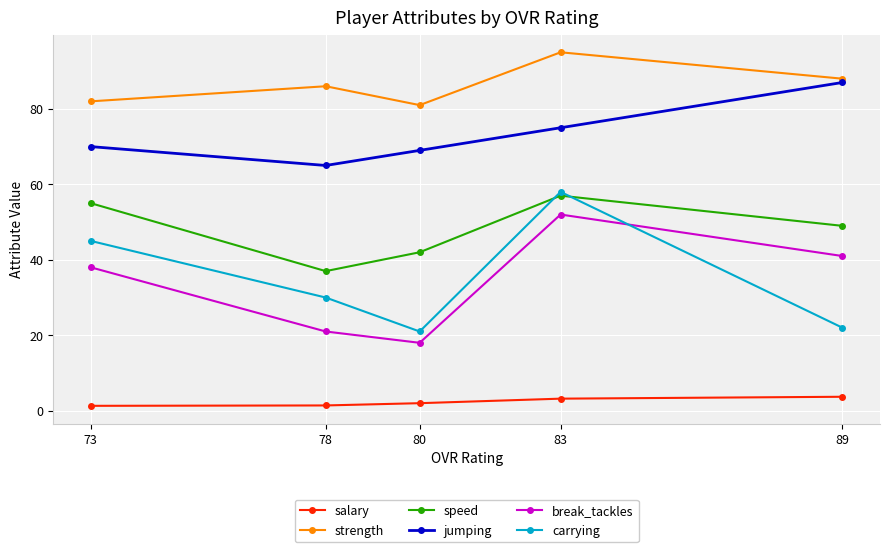

What is the maximum value for break_tackles?

52.0